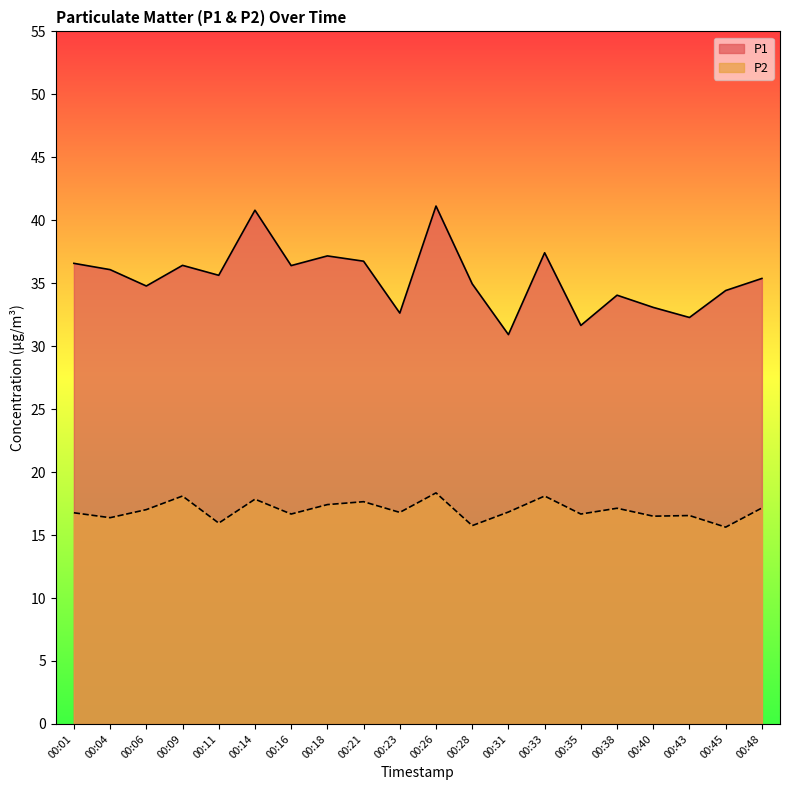

Reading right to left, transcribe all the data shown in this chart.

P1: 35.4	34.4	32.3	33.1	34.0	31.6	37.4	30.9	35.0	41.1	32.6	36.8	37.2	36.4	40.8	35.6	36.4	34.8	36.1	36.6
P2: 17.1	15.6	16.6	16.5	17.1	16.7	18.1	16.8	15.8	18.4	16.8	17.6	17.4	16.7	17.9	15.9	18.1	17.0	16.4	16.8